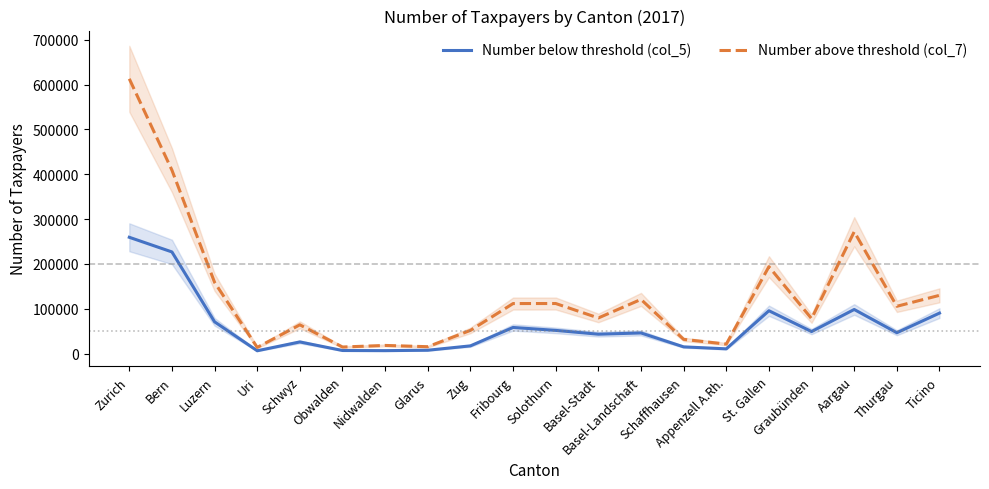

Which series changed the most between Solothurn and Aargau?

Number above threshold (col_7)